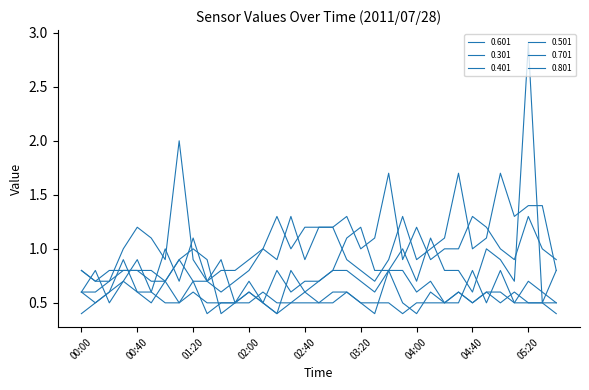

Is this an area chart (filled region under the line)?

No